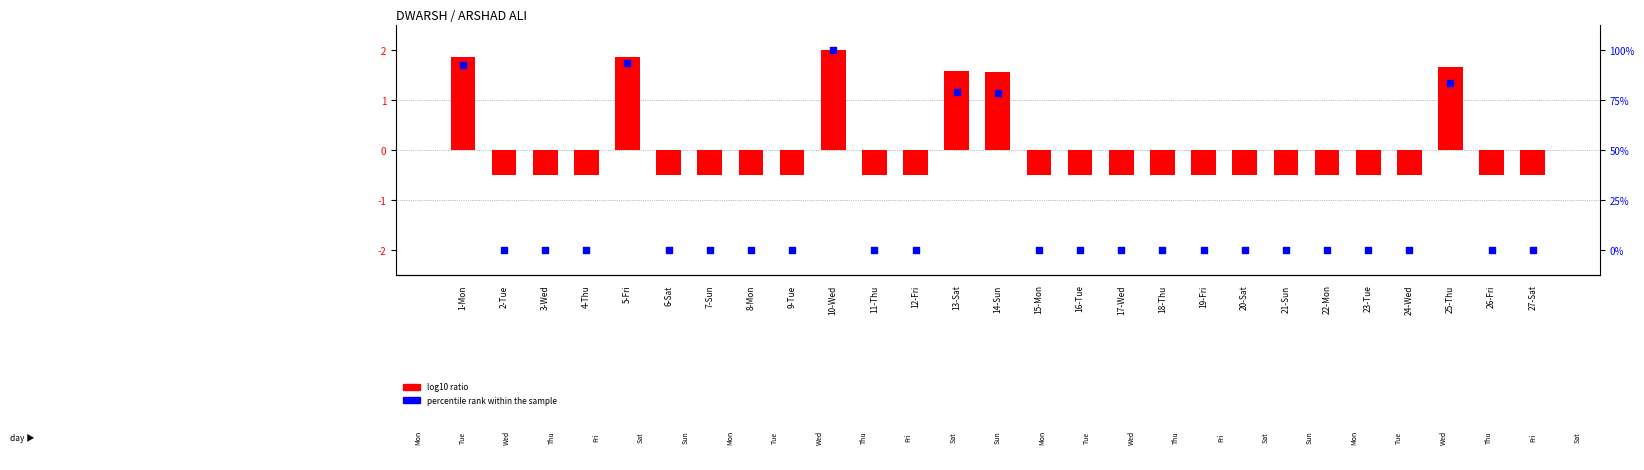

At how many categories does at least one series exceed 93?

2